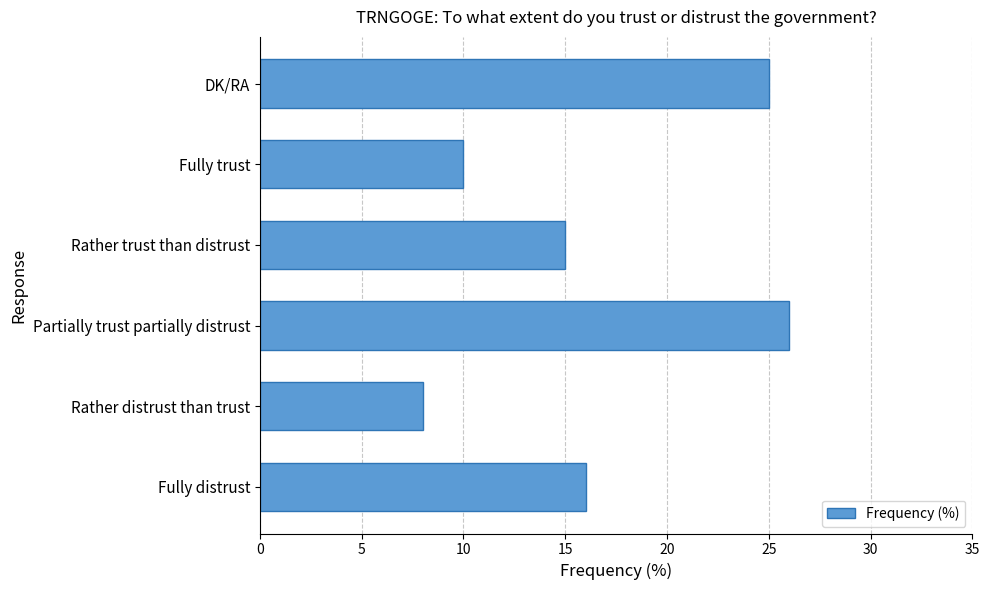

Approximately how many times larger is the value at Partially trust partially distrust compared to Rather distrust than trust?

3.2